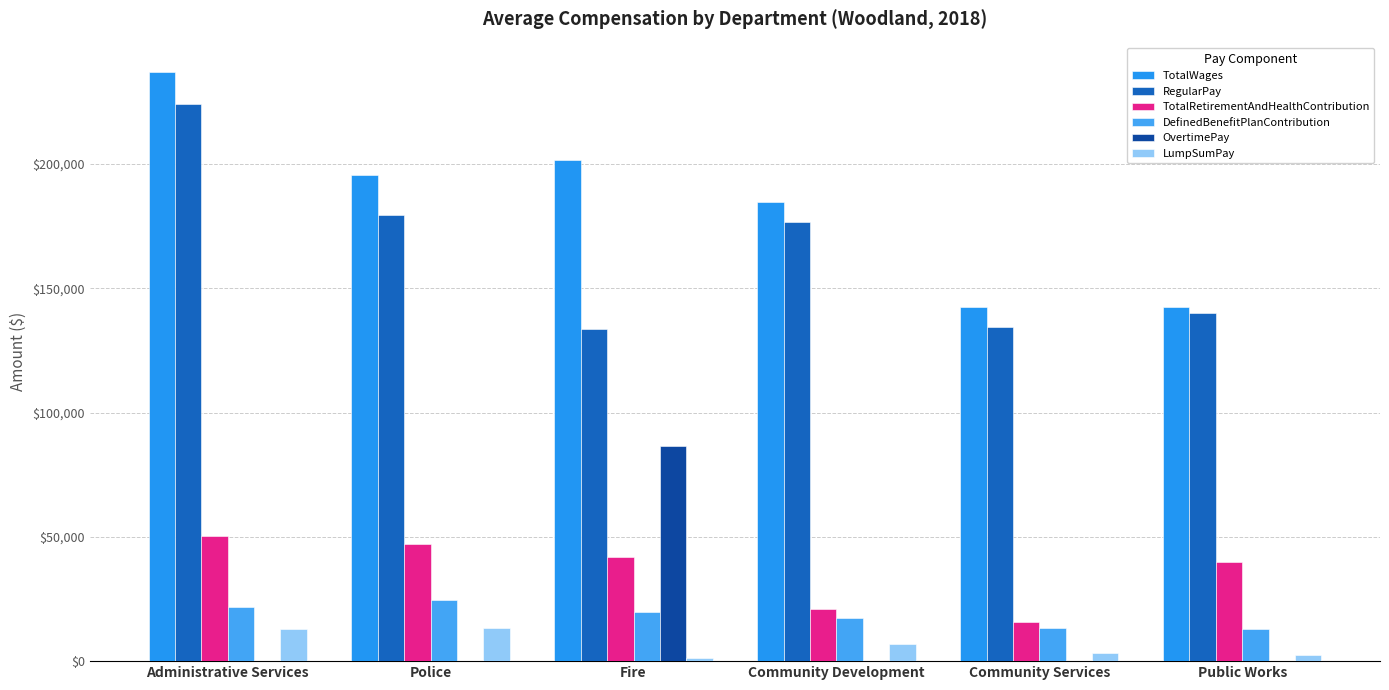

How many distinct data groups are displayed?

6